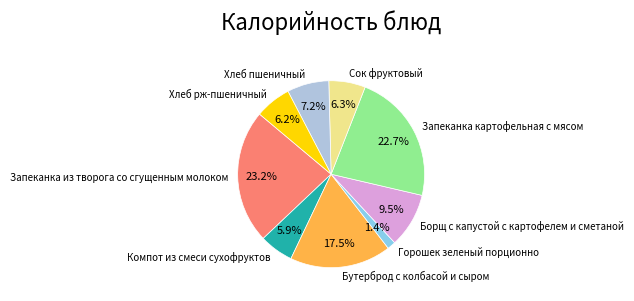

To the nearest percent, what is the difference between the largest and smallest slice percentages?

22%